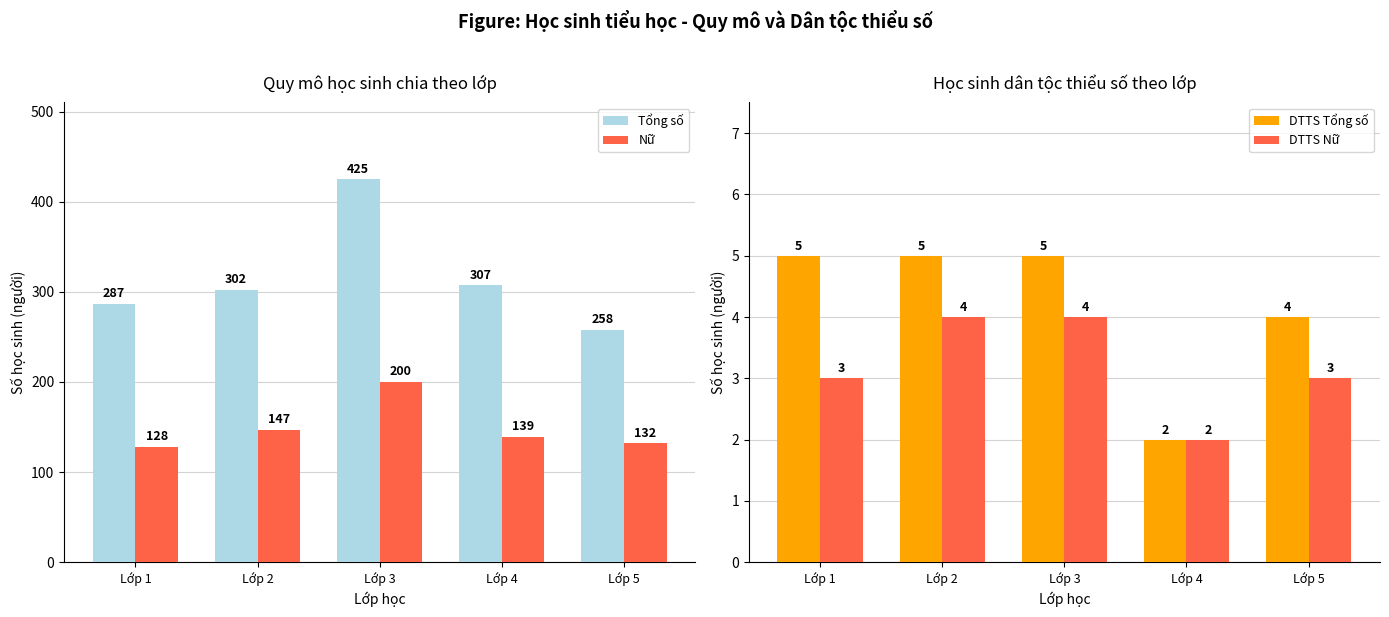

The value of Tổng số at Lớp 4 is 486. True or false?

False